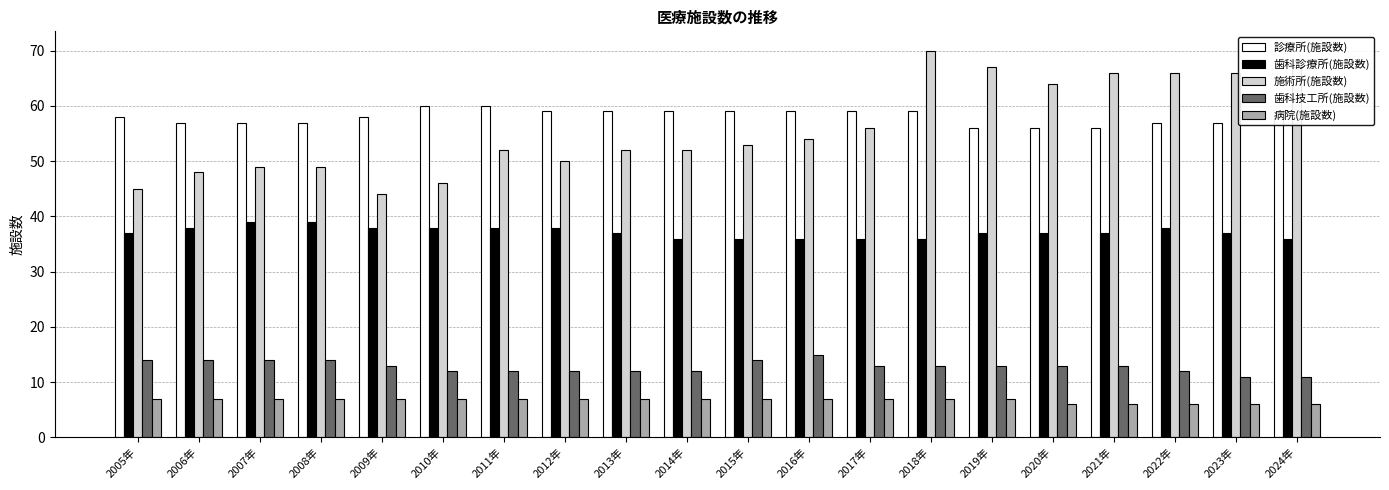

What is the sum of all 歯科診療所(施設数) values?

744